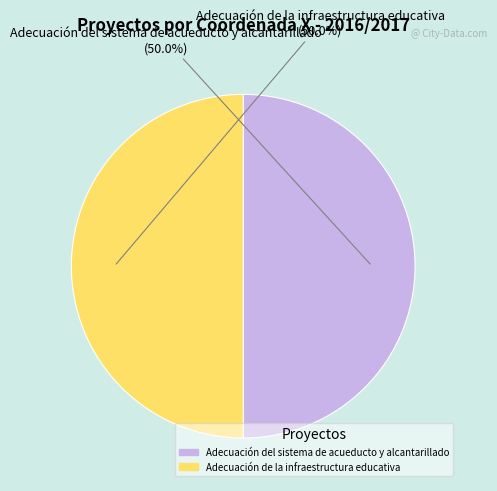

How many slices are in this pie chart?

2